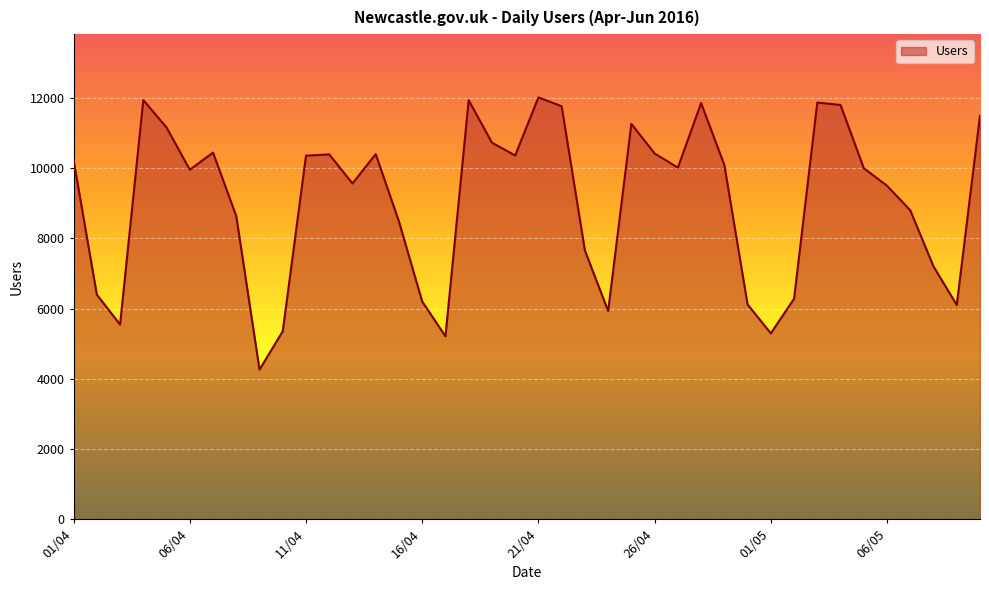

What is the difference between the maximum and minimum values?

7761